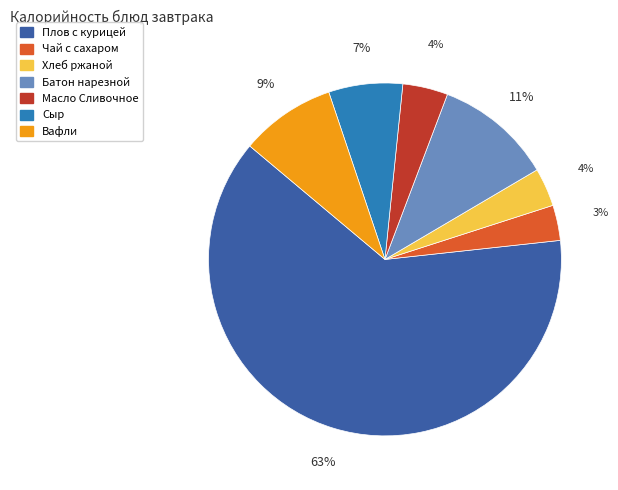

True or false: Батон нарезной accounts for 11% of the total.

True